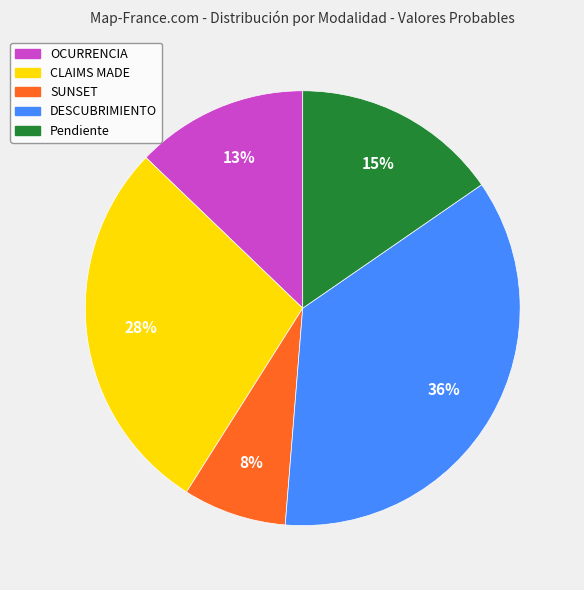

To the nearest percent, what is the average slice percentage?

20%